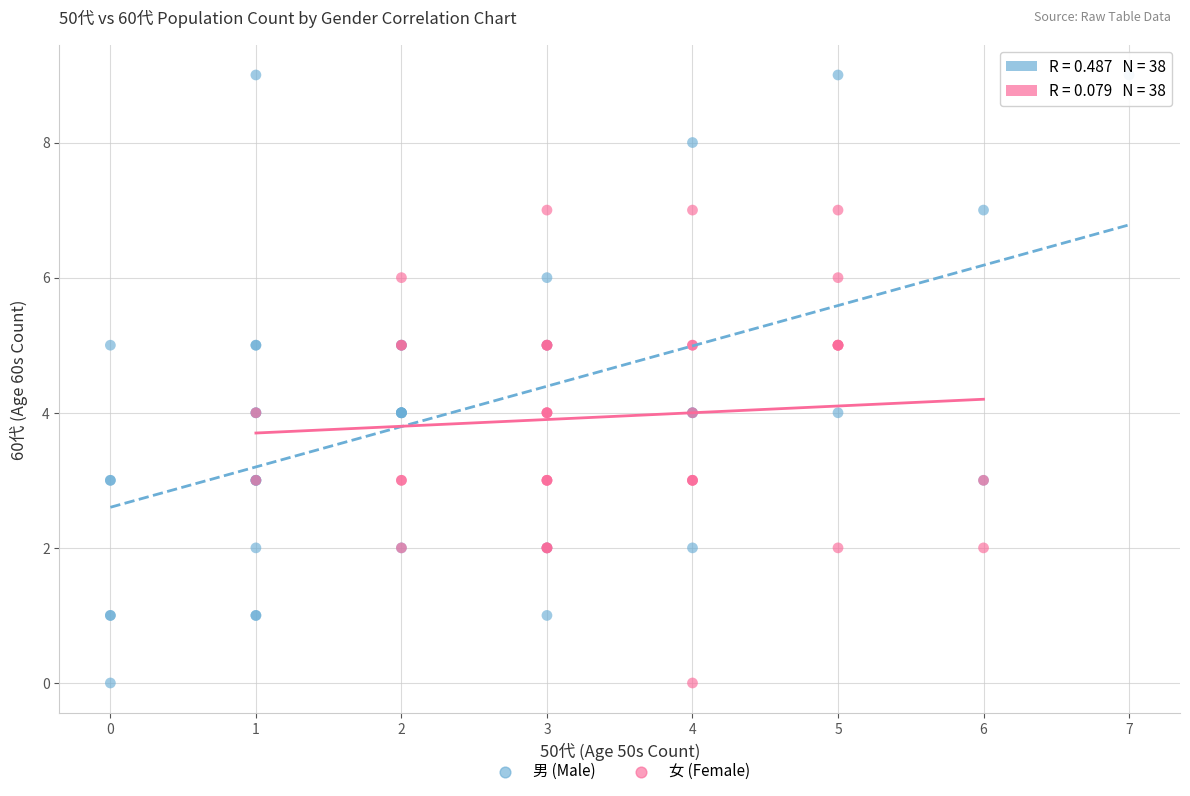

Which series has the largest Y range (max minus min)?

男 (Male)